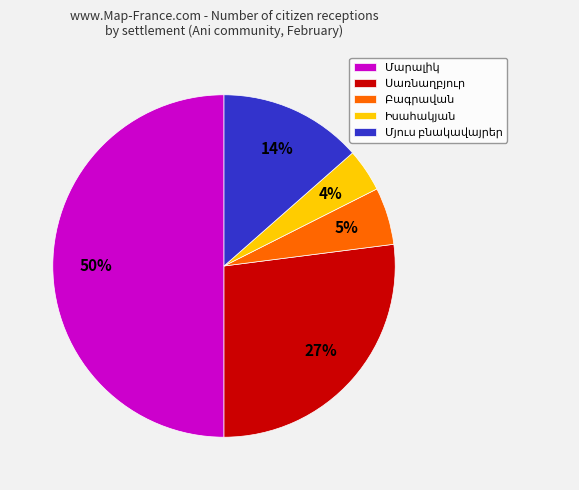

To the nearest percent, what is the difference between the largest and smallest slice percentages?

46%